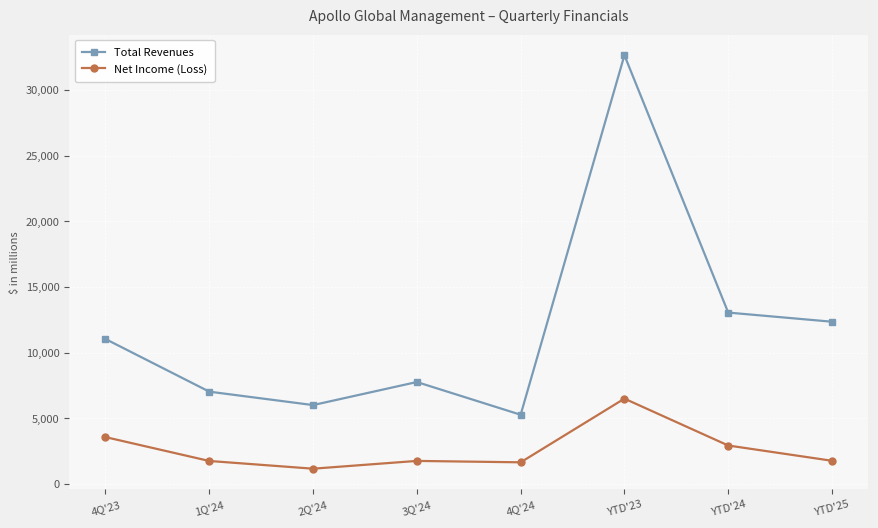

What is the label of the 2nd point from the right?

YTD'24